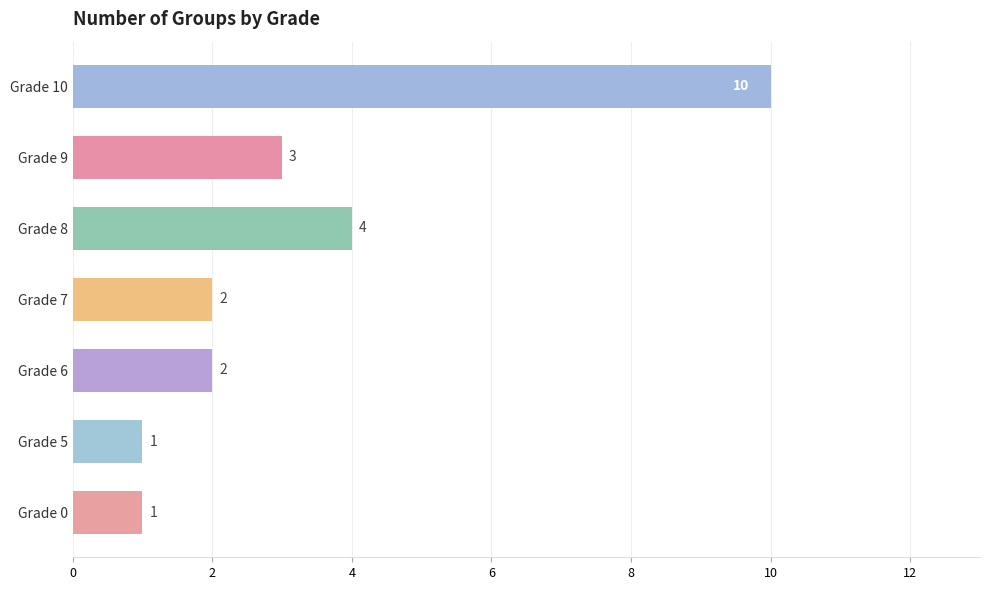

How many data points are less than 2?

2